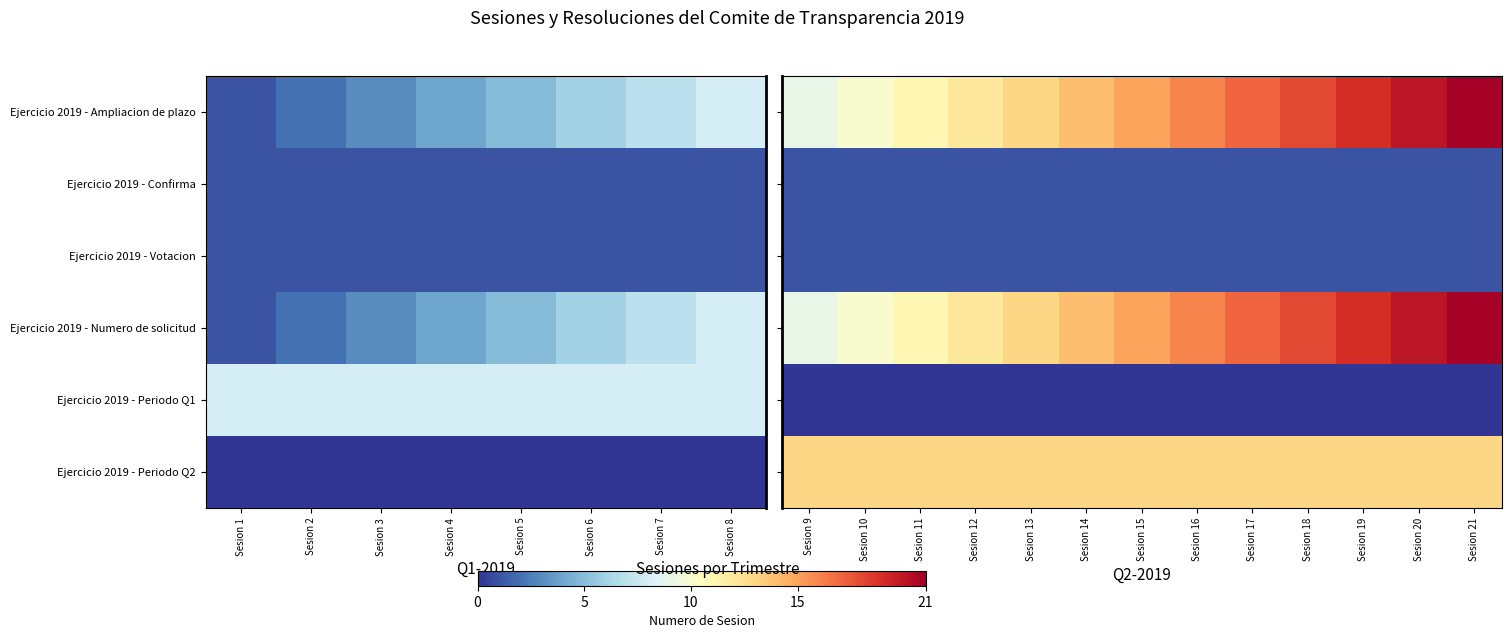

Which series has the largest range (max minus min)?

Ejercicio 2019 - Ampliacion de plazo